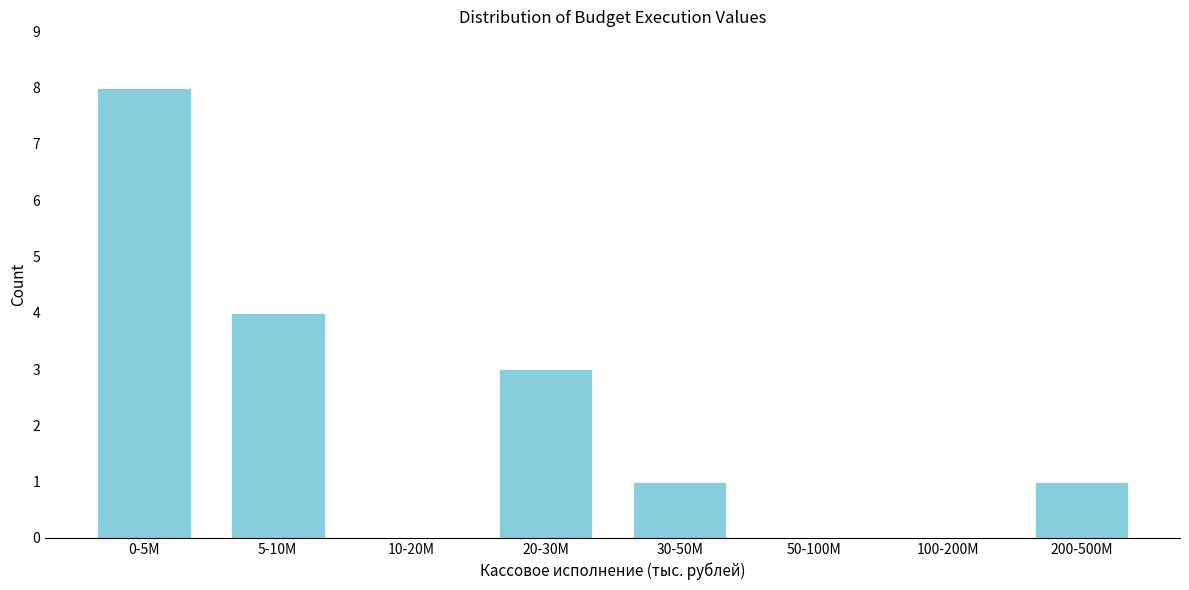

Reading left to right, transcribe all the data shown in this chart.

0-5M=8	5-10M=4	10-20M=0	20-30M=3	30-50M=1	50-100M=0	100-200M=0	200-500M=1